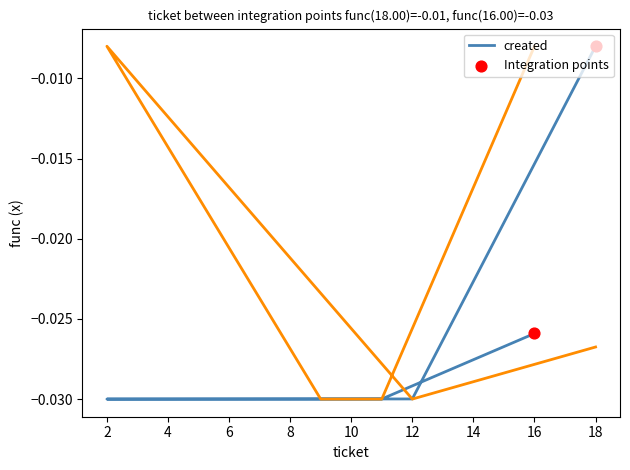

At which category is the sum across all series the highest?

16